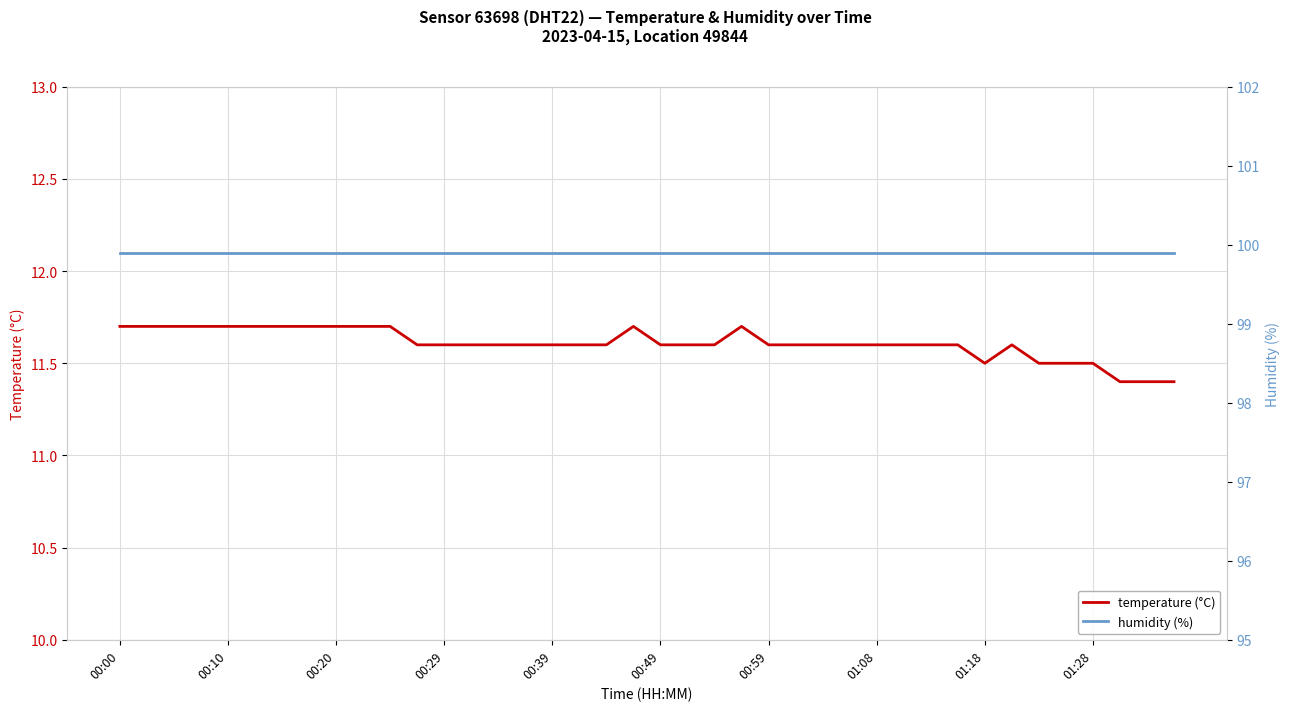

Reading left to right, transcribe all the data shown in this chart.

temperature: 11.7	11.7	11.7	11.7	11.7	11.7	11.7	11.7	11.7	11.7	11.7	11.6	11.6	11.6	11.6	11.6	11.6	11.6	11.6	11.7	11.6	11.6	11.6	11.7	11.6	11.6	11.6	11.6	11.6	11.6	11.6	11.6	11.5	11.6	11.5	11.5	11.5	11.4	11.4	11.4
humidity: 99.9	99.9	99.9	99.9	99.9	99.9	99.9	99.9	99.9	99.9	99.9	99.9	99.9	99.9	99.9	99.9	99.9	99.9	99.9	99.9	99.9	99.9	99.9	99.9	99.9	99.9	99.9	99.9	99.9	99.9	99.9	99.9	99.9	99.9	99.9	99.9	99.9	99.9	99.9	99.9